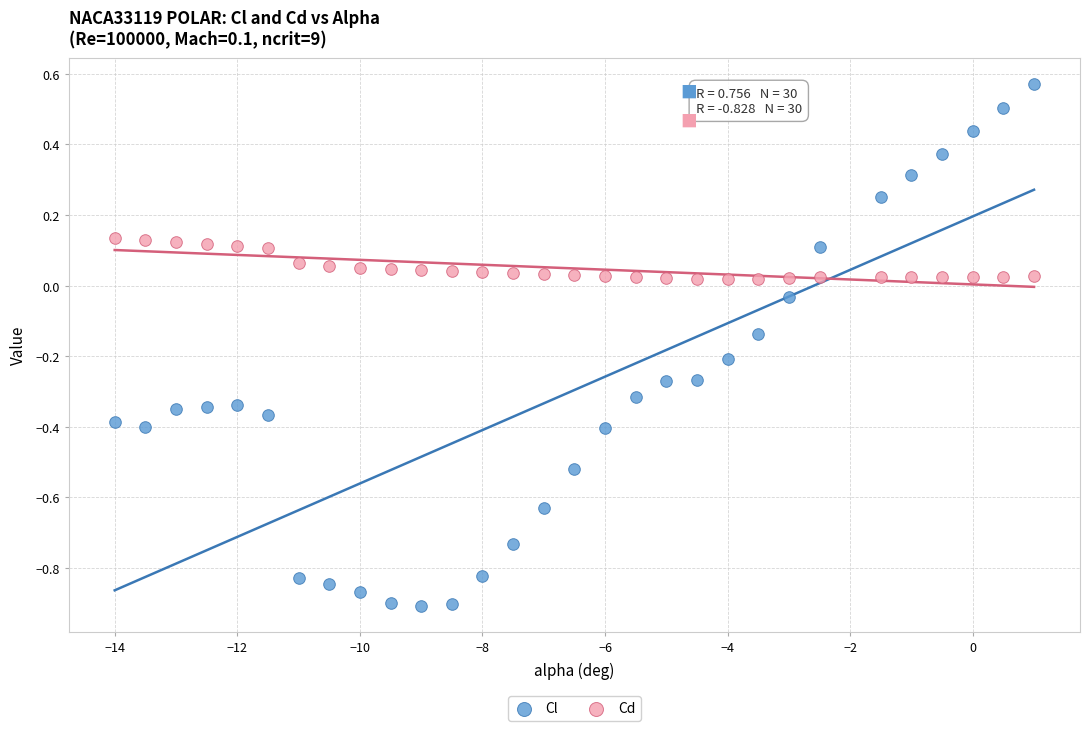

Which series reaches the minimum Y coordinate?

Cl